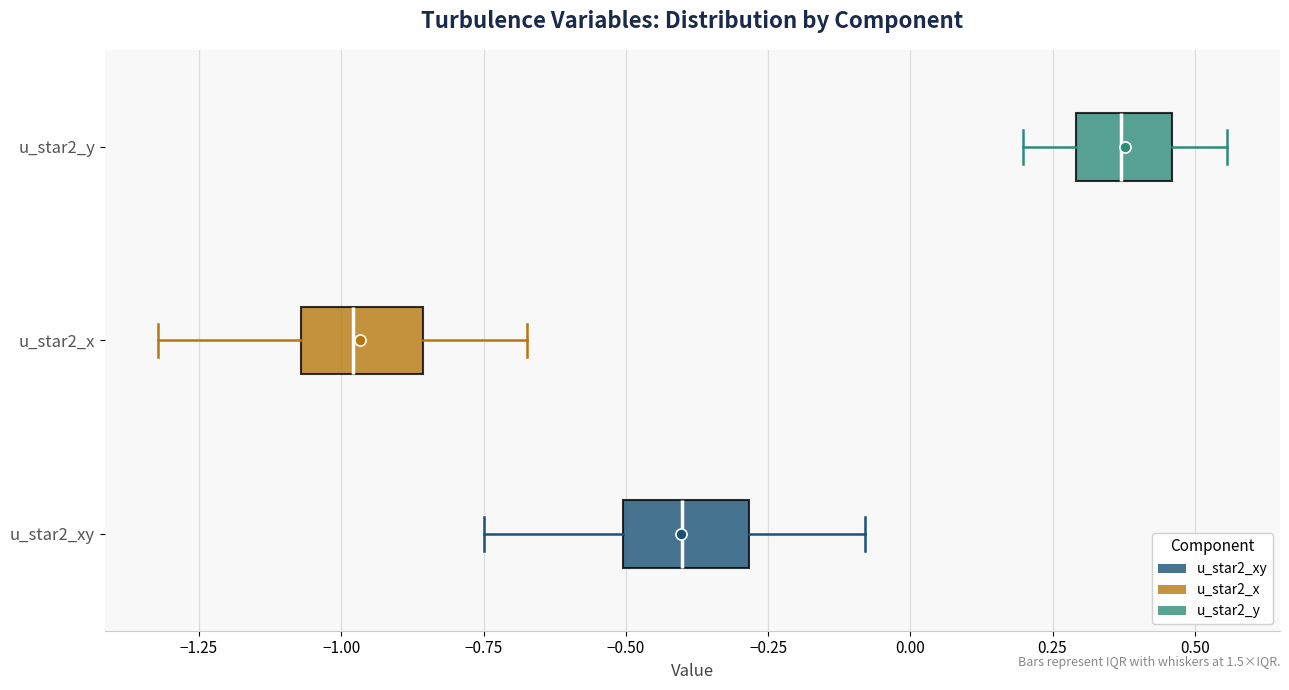

Which box has the furthest to the right median line?

u_star2_y